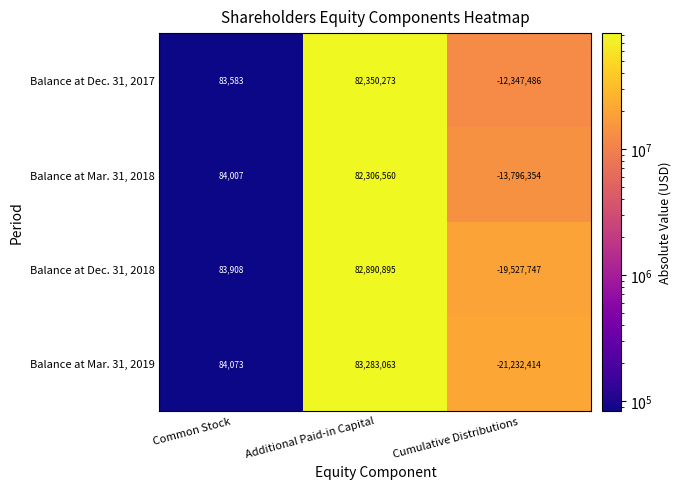

Reading left to right, extract all data points from this chart.

Balance at Dec. 31, 2017: Common Stock=83583	Additional Paid-in Capital=82350273	Cumulative Distributions=-12347486
Balance at Mar. 31, 2018: Common Stock=84007	Additional Paid-in Capital=82306560	Cumulative Distributions=-13796354
Balance at Dec. 31, 2018: Common Stock=83908	Additional Paid-in Capital=82890895	Cumulative Distributions=-19527747
Balance at Mar. 31, 2019: Common Stock=84073	Additional Paid-in Capital=83283063	Cumulative Distributions=-21232414